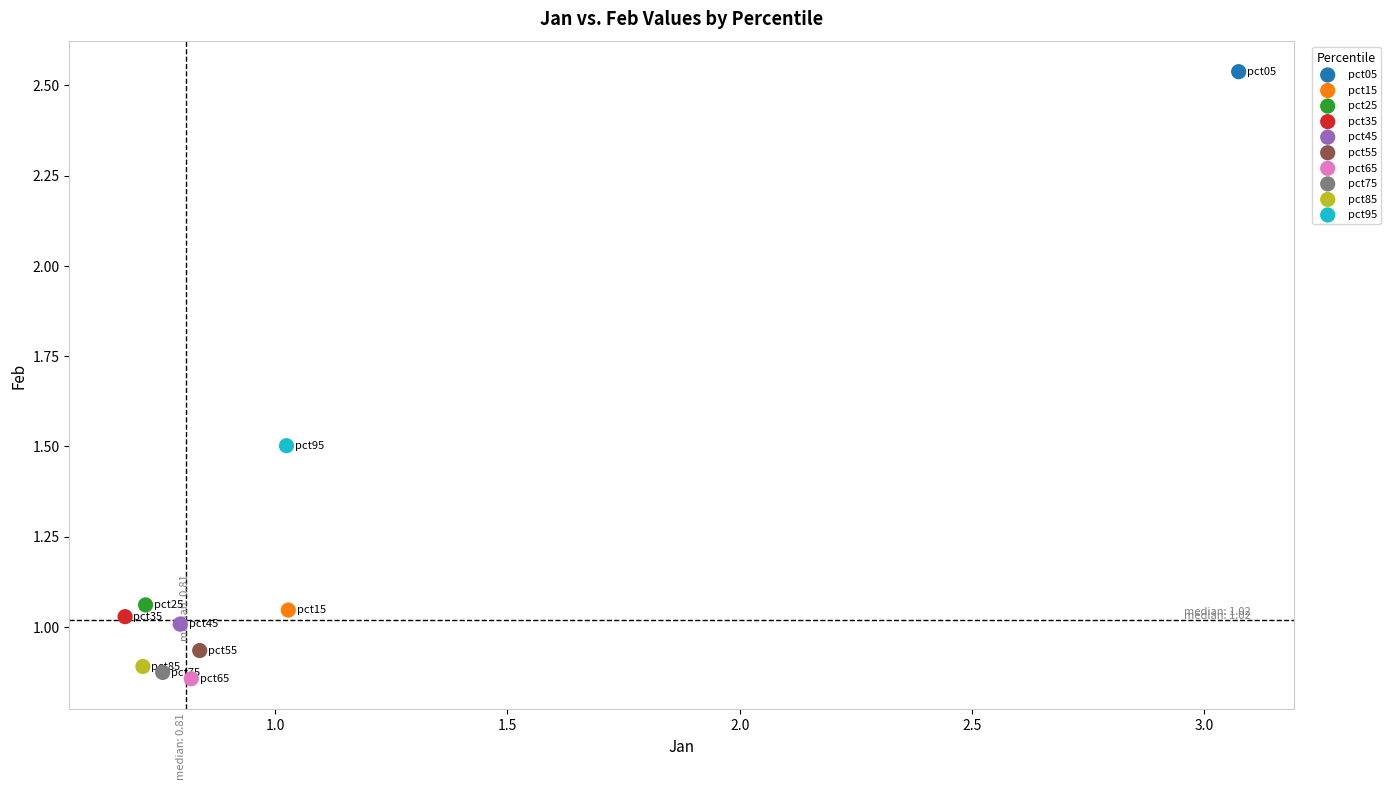

Which series reaches the minimum Y coordinate?

pct65